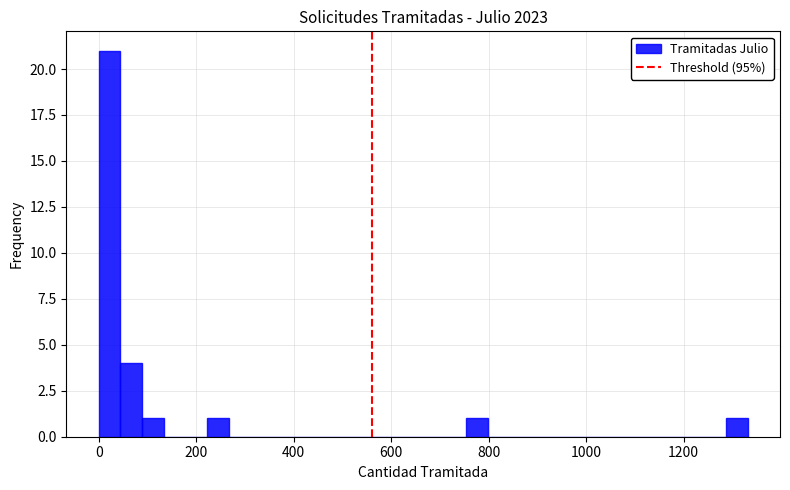

Around what value on the x-axis is the tallest bar? Give the approximate position of its centre, as read against the axis.

20